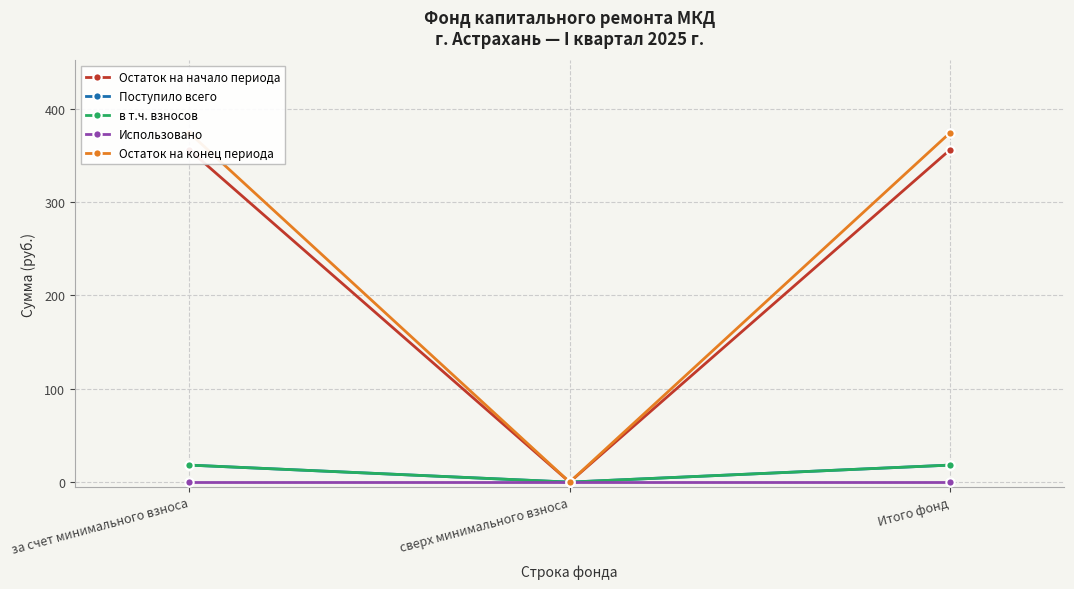

At which label is в т.ч. взносов closest to 9?

сверх минимального взноса